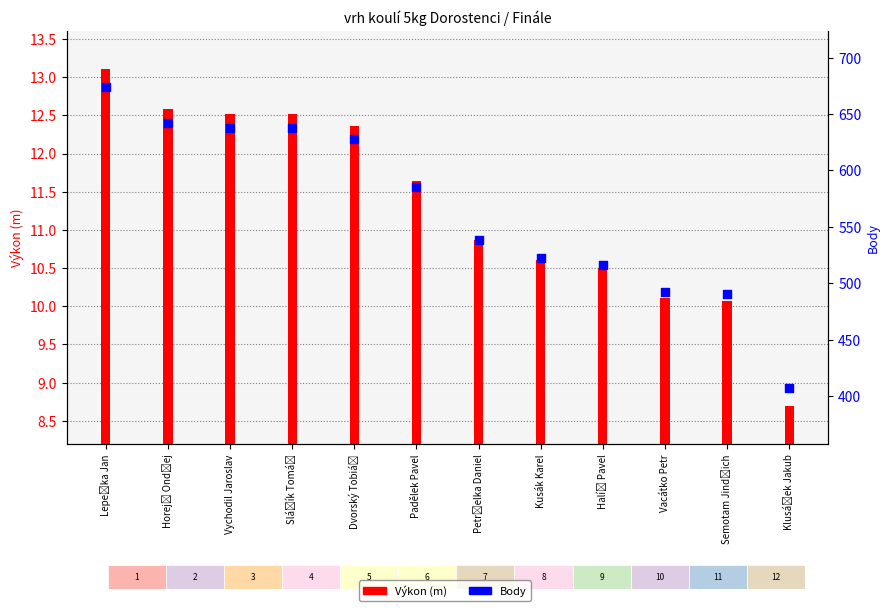

Which series contains the highest Y value?

Body